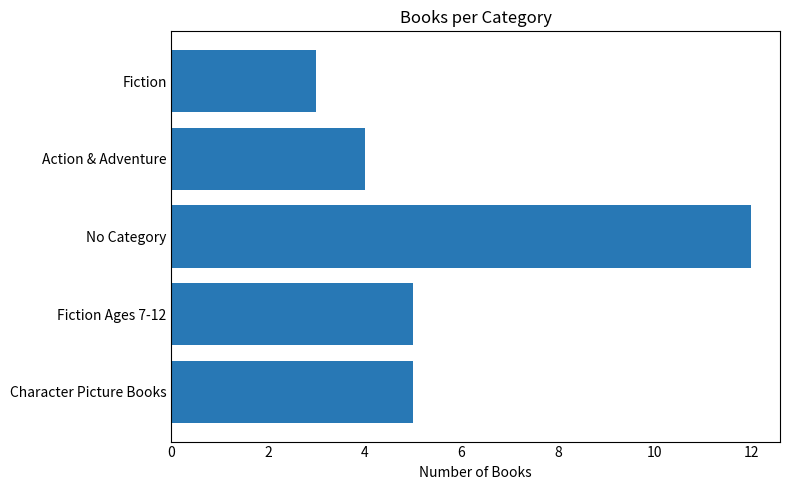

How many values are between 4 and 5?

3